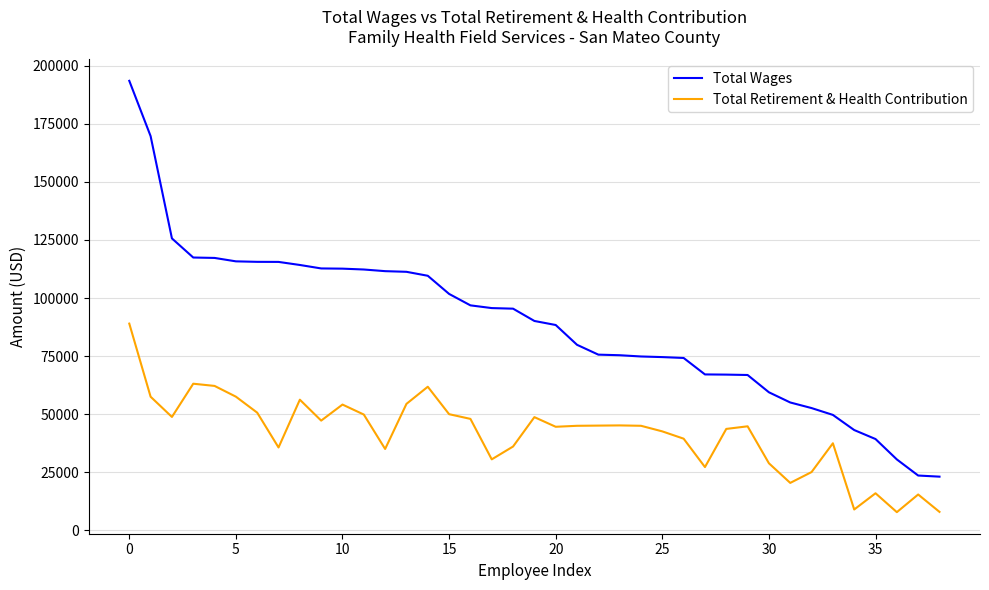

True or false: Total Wages and Total Retirement & Health Contribution cross at least once.

False